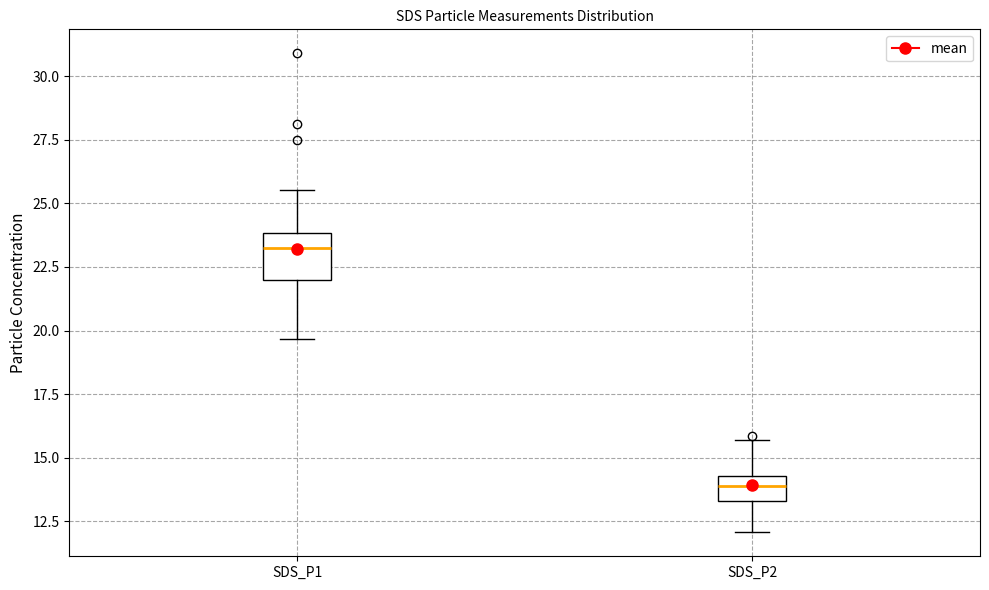

Where does the upper whisker of the box for SDS_P1 end on the y-axis? The values are not printed on the chart, so give them approximately, as read against the axis.

25.5